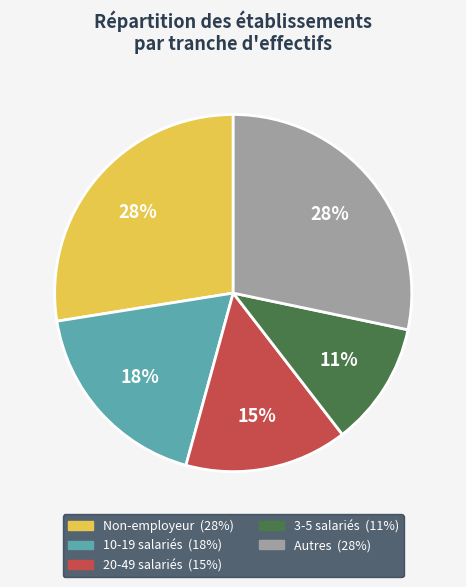

How many slices are in this pie chart?

5